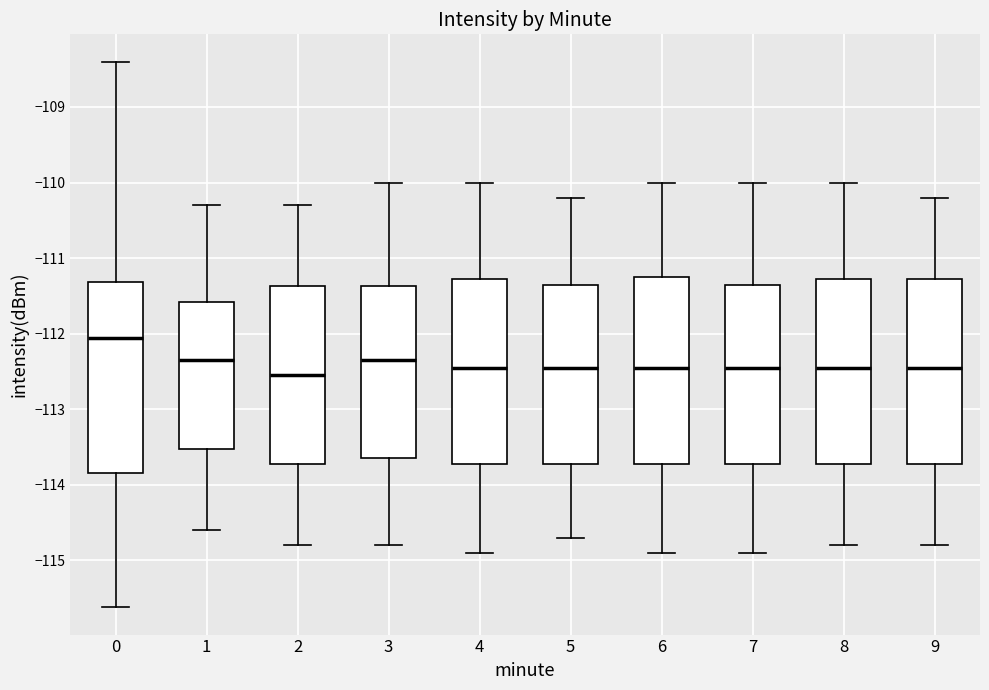

Reading left to right, read every box against the y-axis: the position of its median line, the range the box covers, and the ends of its whiskers. The values are not printed on the chart, so give them approximately, as read against the axis.

0: median -112.1, box -113.8 to -111.3, whiskers -115.6 to -108.4
1: median -112.3, box -113.5 to -111.6, whiskers -114.6 to -110.3
2: median -112.5, box -113.7 to -111.4, whiskers -114.8 to -110.3
3: median -112.3, box -113.6 to -111.4, whiskers -114.8 to -110.0
4: median -112.4, box -113.7 to -111.3, whiskers -114.9 to -110.0
5: median -112.4, box -113.7 to -111.3, whiskers -114.7 to -110.2
6: median -112.4, box -113.7 to -111.2, whiskers -114.9 to -110.0
7: median -112.4, box -113.7 to -111.3, whiskers -114.9 to -110.0
8: median -112.4, box -113.7 to -111.3, whiskers -114.8 to -110.0
9: median -112.4, box -113.7 to -111.3, whiskers -114.8 to -110.2